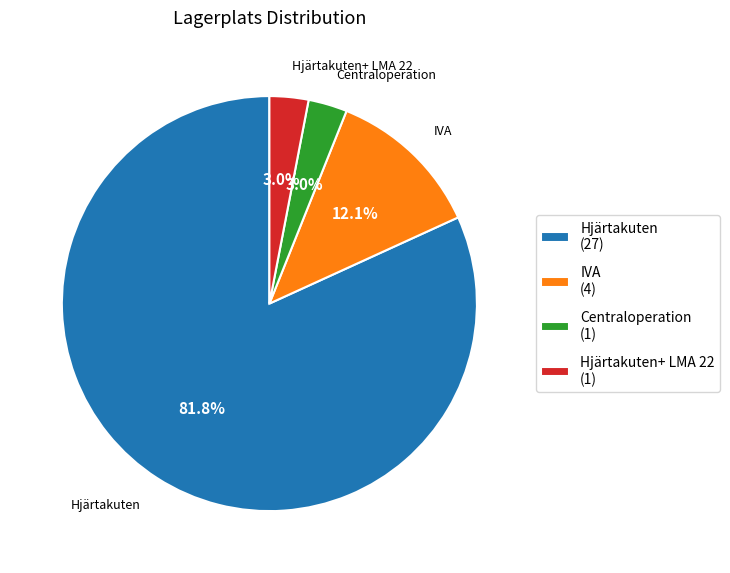

To the nearest percent, what is the average slice percentage?

25%